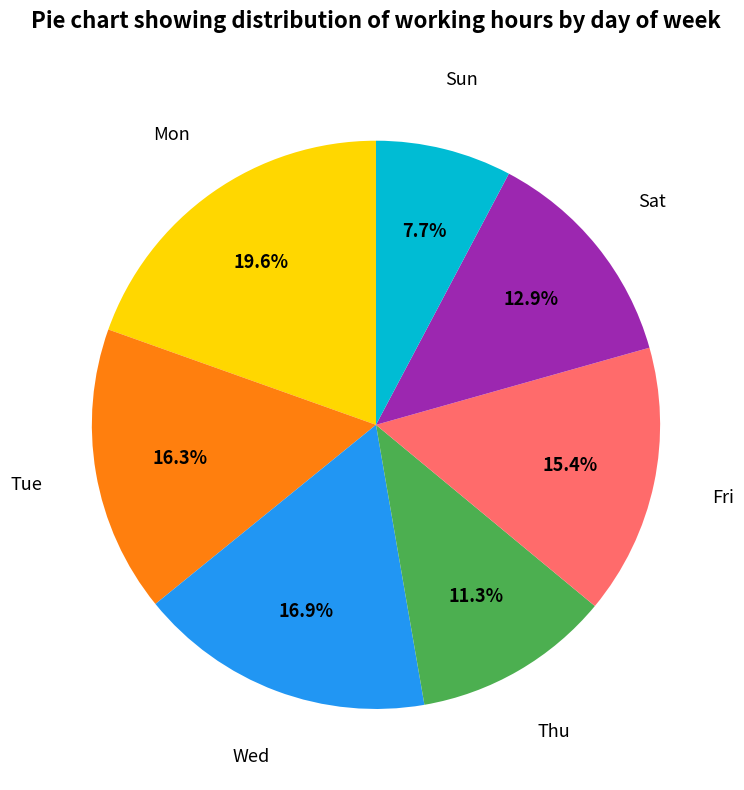

Rank the categories by value from lowest to highest.

Sun, Thu, Sat, Fri, Tue, Wed, Mon